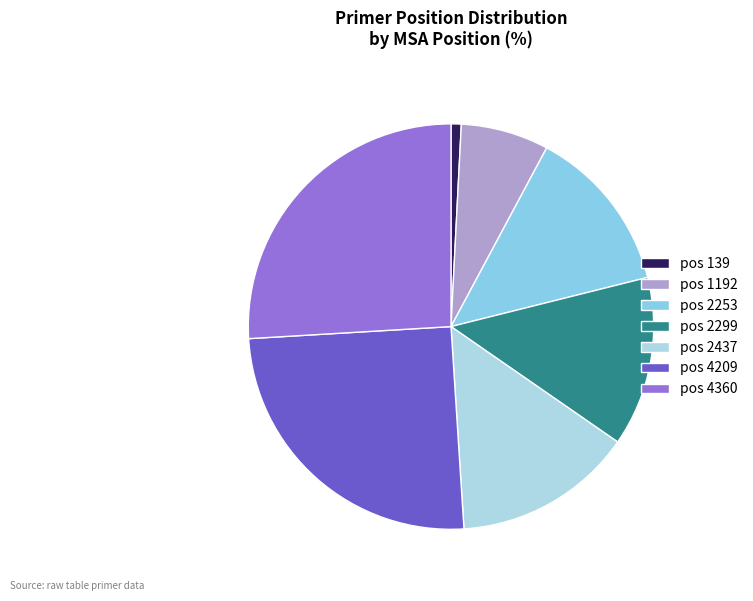

How many slices are in this pie chart?

7